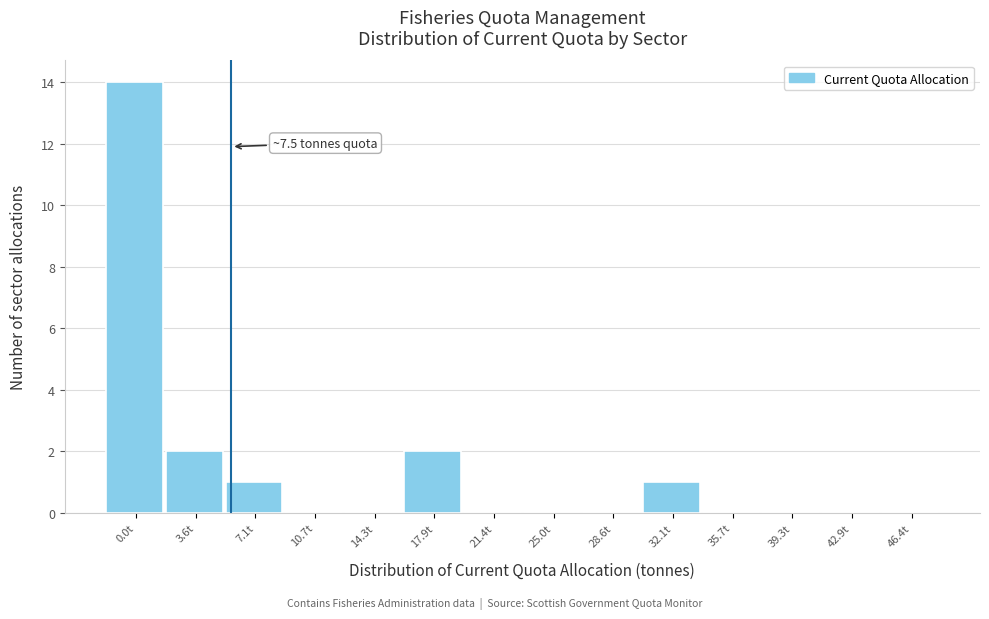

Reading left to right, what are all the values shown in this chart?

0.0t=14	3.6t=2	7.1t=1	10.7t=0	14.3t=0	17.9t=2	21.4t=0	25.0t=0	28.6t=0	32.1t=1	35.7t=0	39.3t=0	42.9t=0	46.4t=0